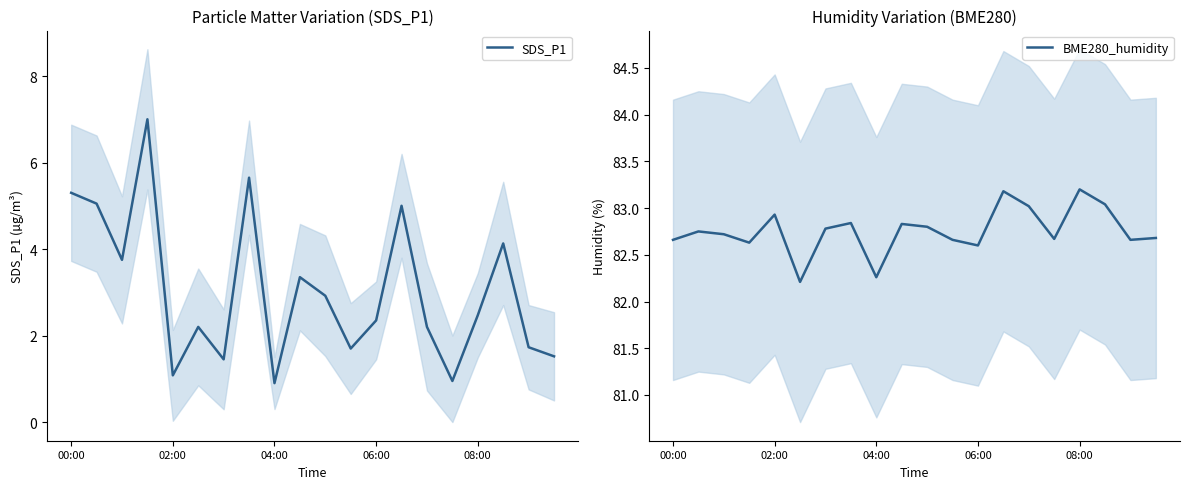

What is the maximum value shown in the chart?

83.2